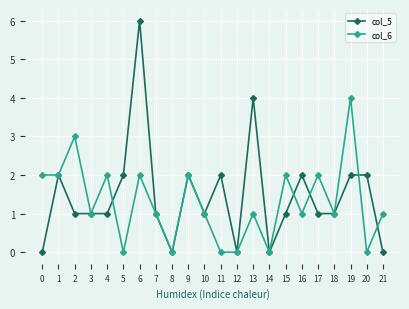

In col_6, how many points are higher than both neighbors (excluding endpoints)?

8